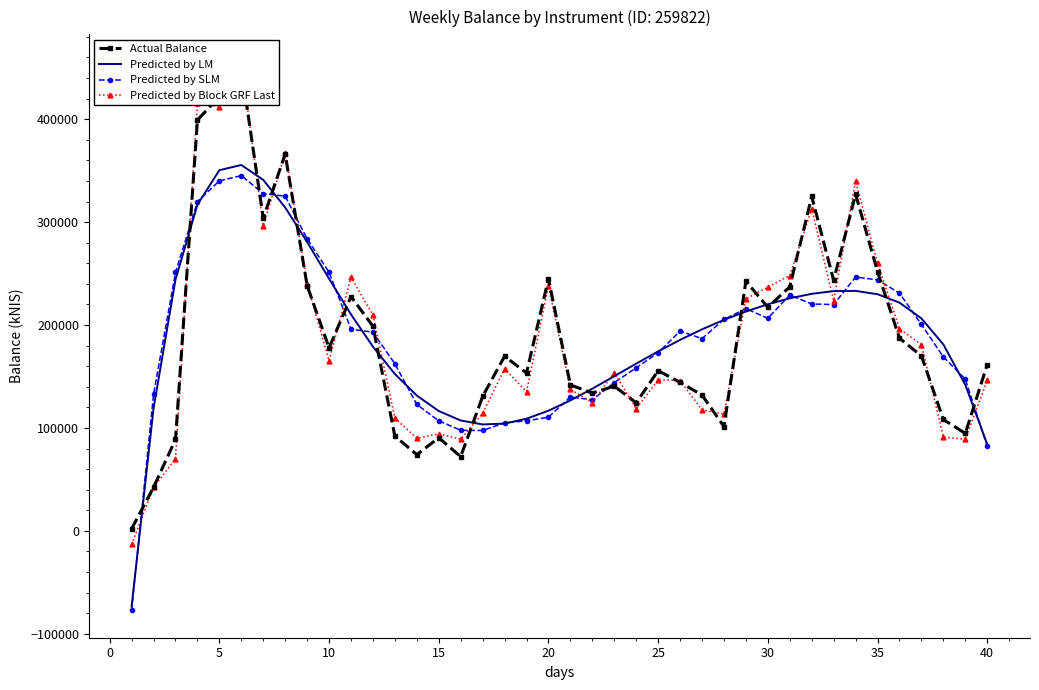

At how many categories does at least one series exceed 53156?

39